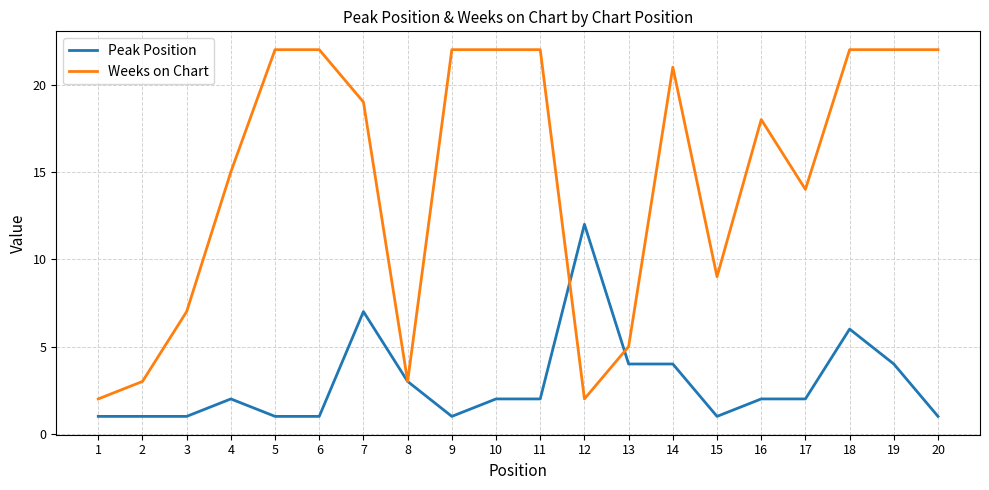

Reading left to right, transcribe all the data shown in this chart.

Peak Position: 1=1	2=1	3=1	4=2	5=1	6=1	7=7	8=3	9=1	10=2	11=2	12=12	13=4	14=4	15=1	16=2	17=2	18=6	19=4	20=1
Weeks on Chart: 1=2	2=3	3=7	4=15	5=22	6=22	7=19	8=3	9=22	10=22	11=22	12=2	13=5	14=21	15=9	16=18	17=14	18=22	19=22	20=22